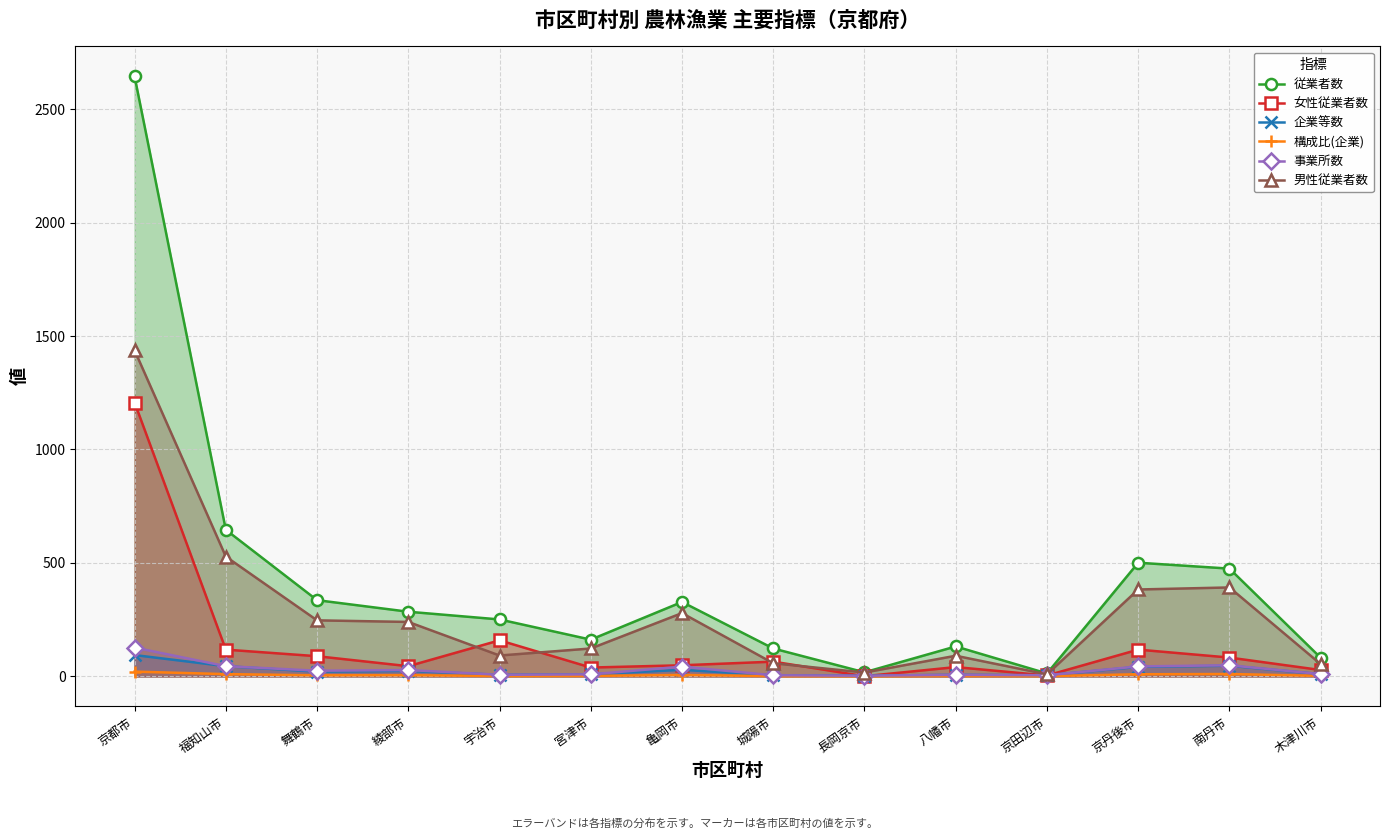

How many intersections are there between 女性従業者数 and 企業等数?

4